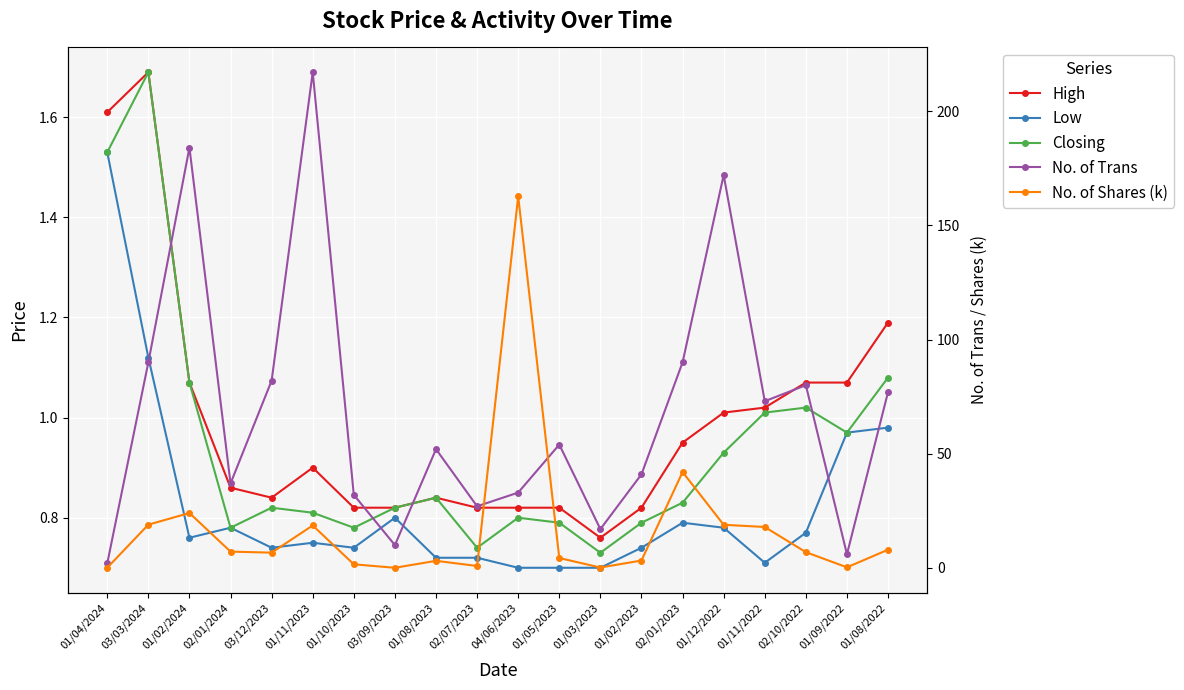

Does the chart display data point markers on the line(s)?

Yes